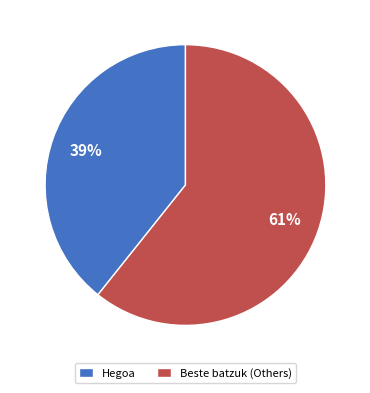

To the nearest percent, what portion does Beste batzuk (Others) represent?

61%